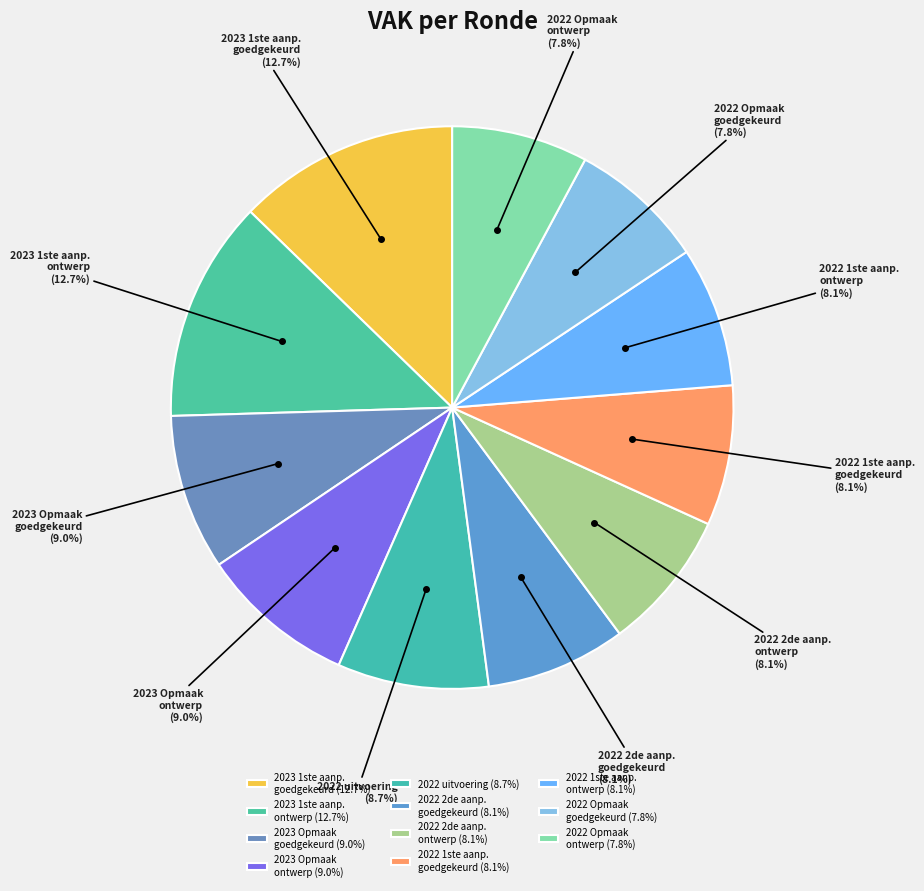

Combined, do 2022 2de aanp. ontwerp and 2023 Opmaak goedgekeurd account for over 50%?

No